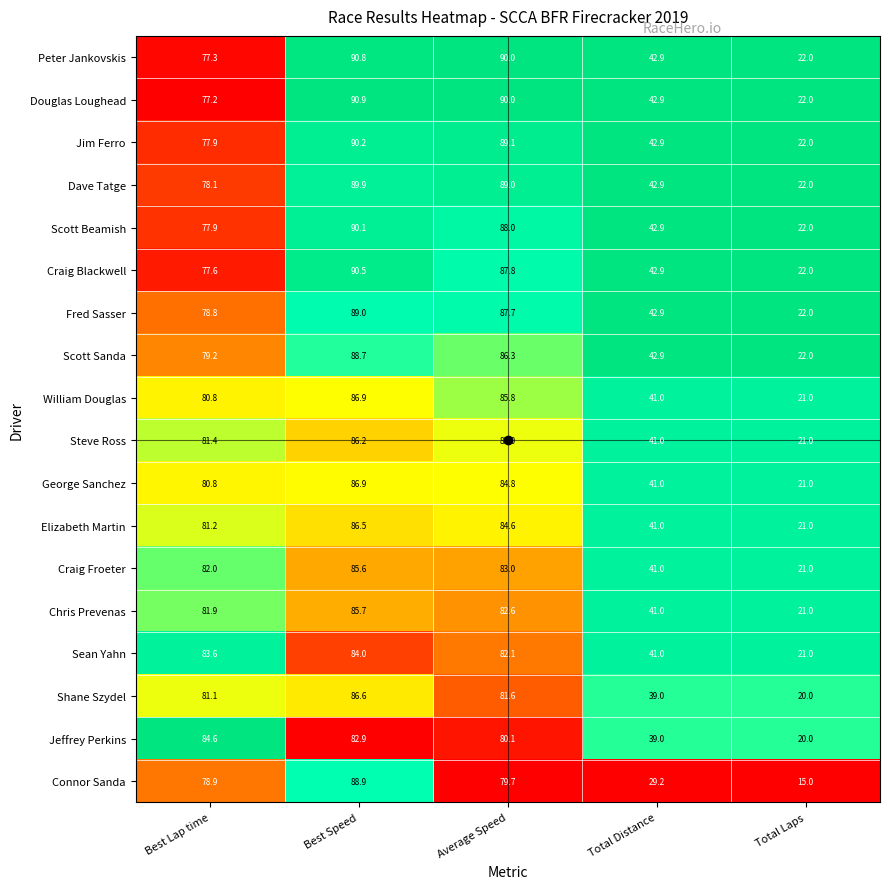

What is the maximum value shown in the chart?

90.9